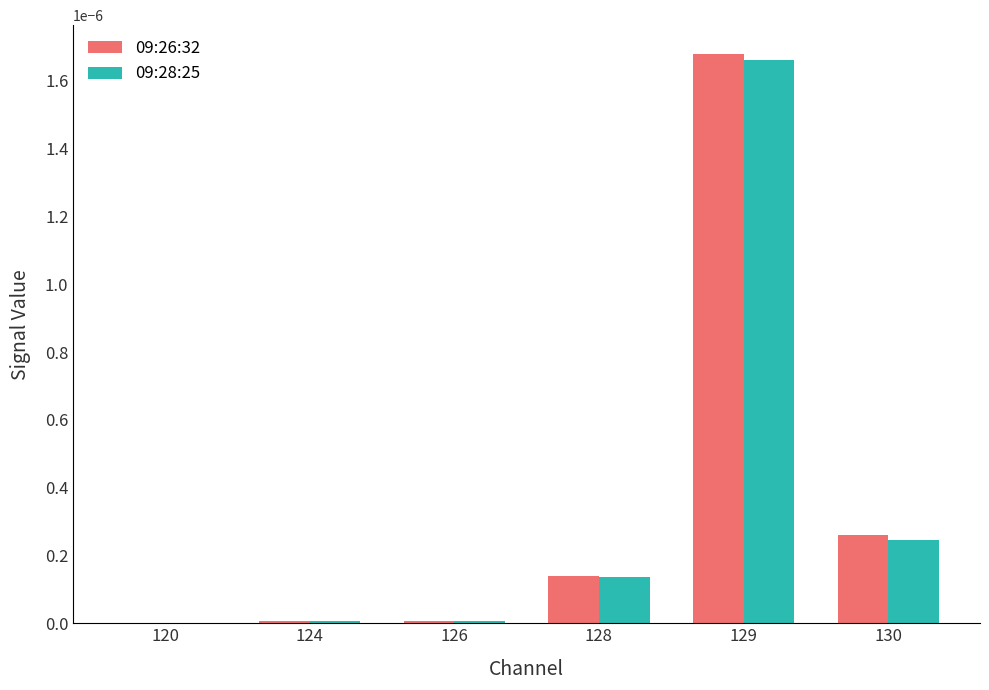

Is it true that 09:26:32 equals 0.0 at 120?

True